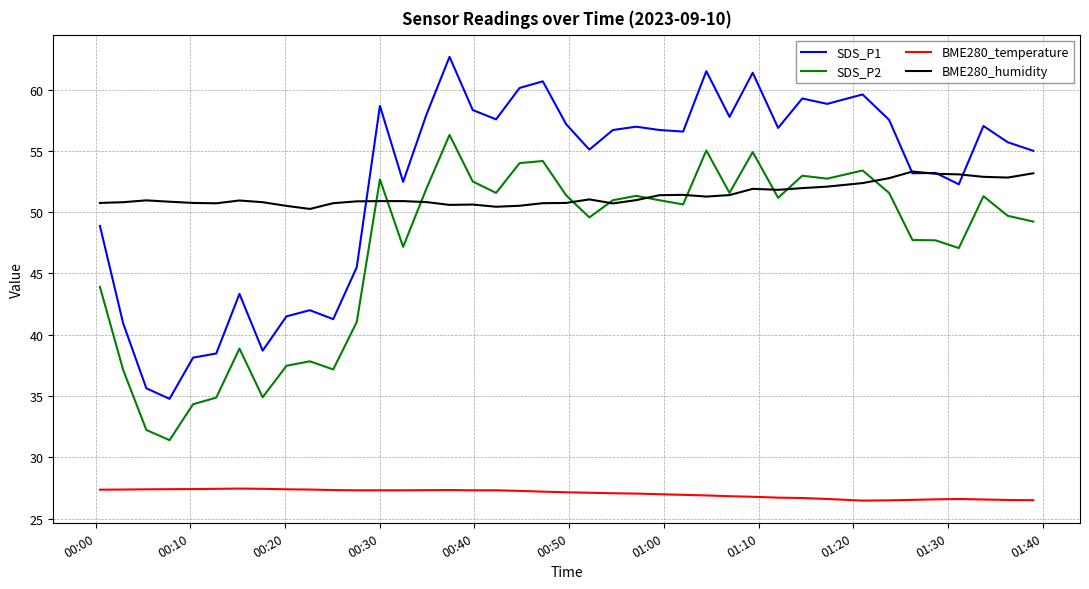

What is the minimum value shown in the chart?

26.5